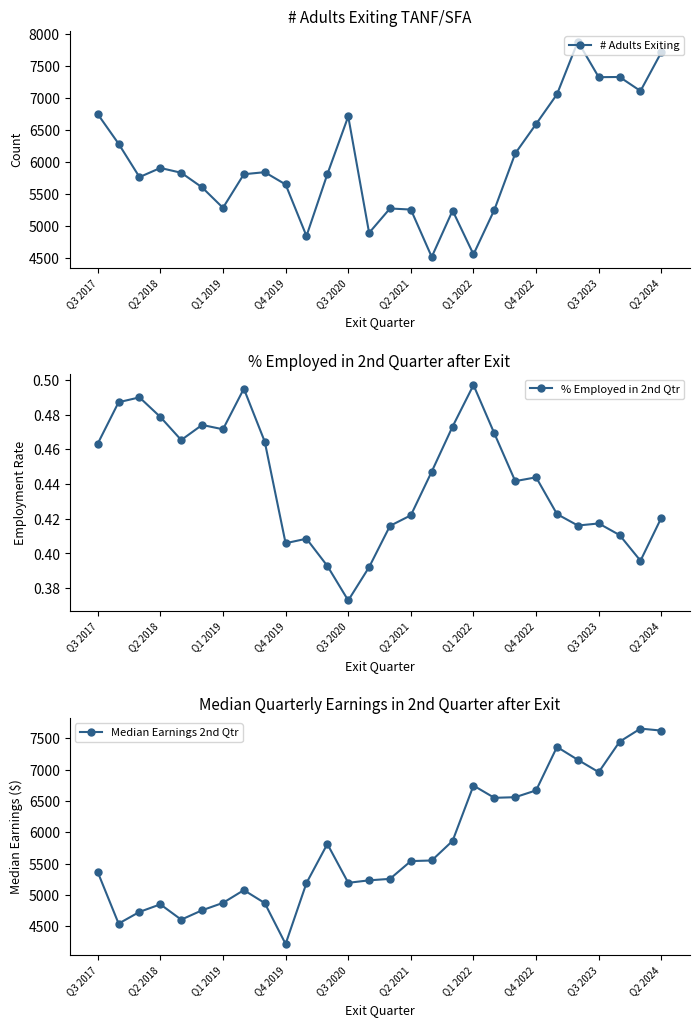

How many lines are shown in the chart?

3